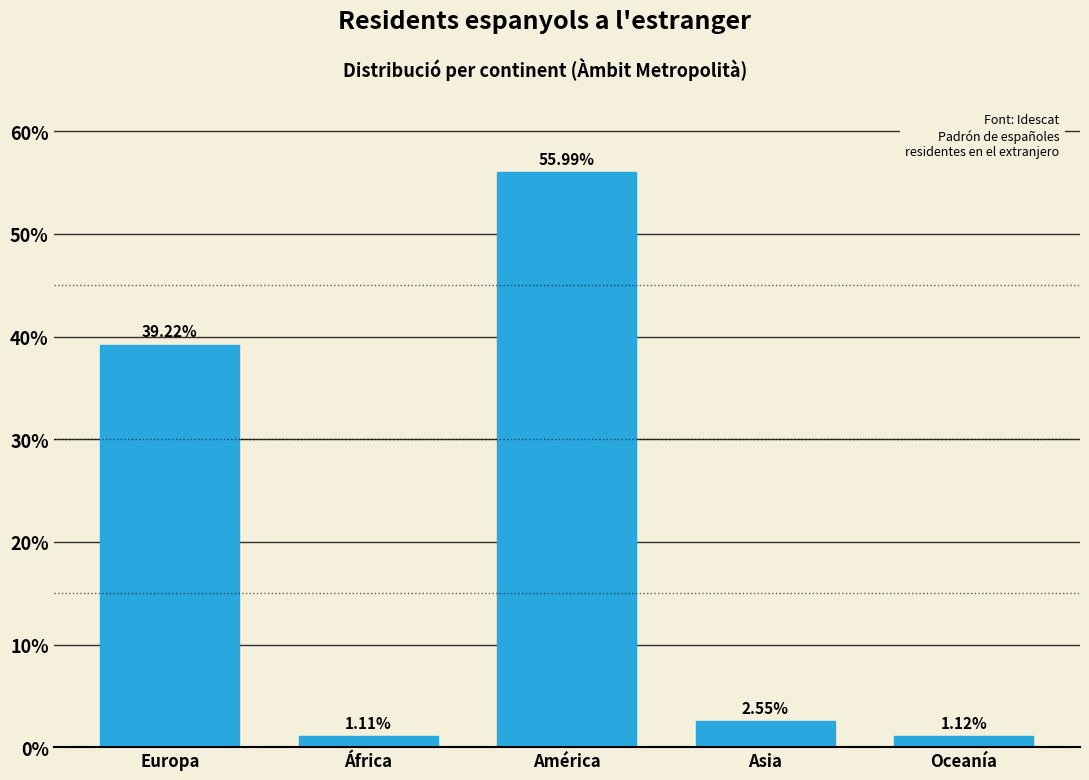

What is the difference between the values at África and Europa?

38.1